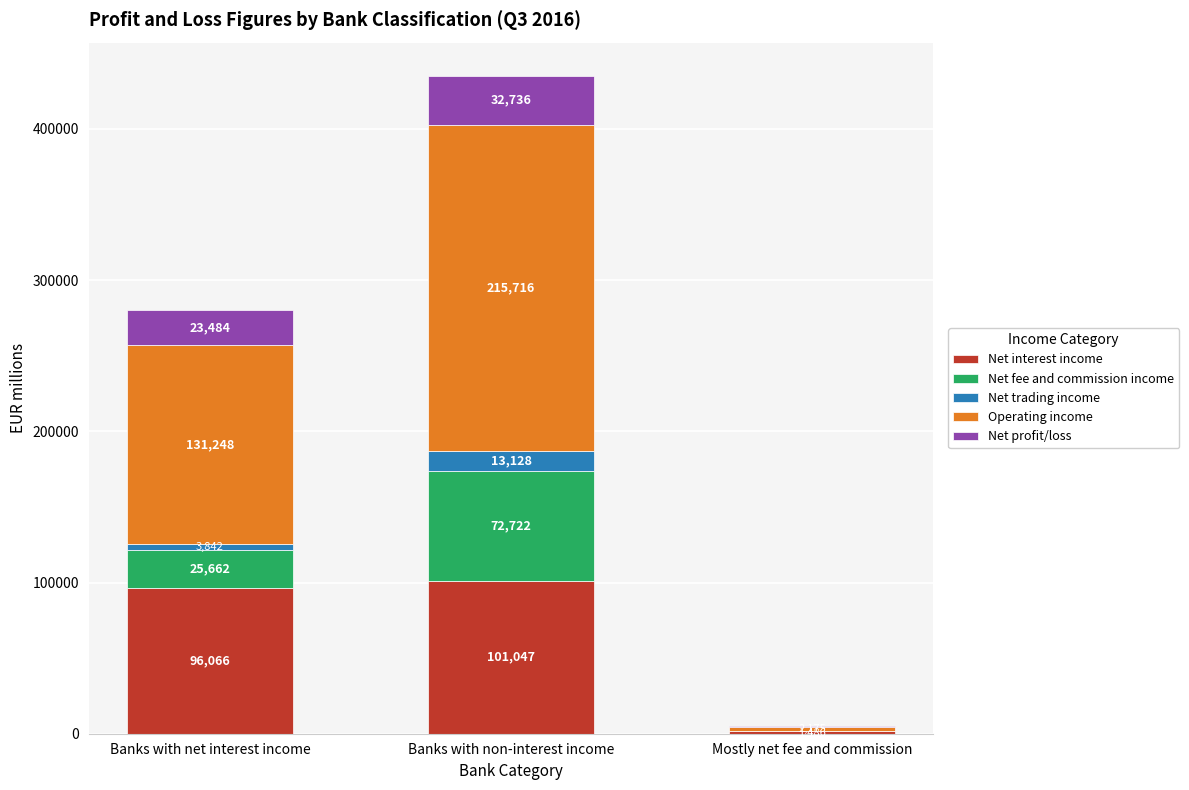

At which label does Net interest income reach its peak?

Banks with non-interest income